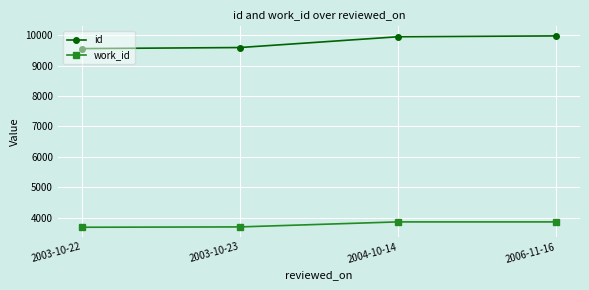

What is the difference between the maximum and minimum values in the work_id series?

176